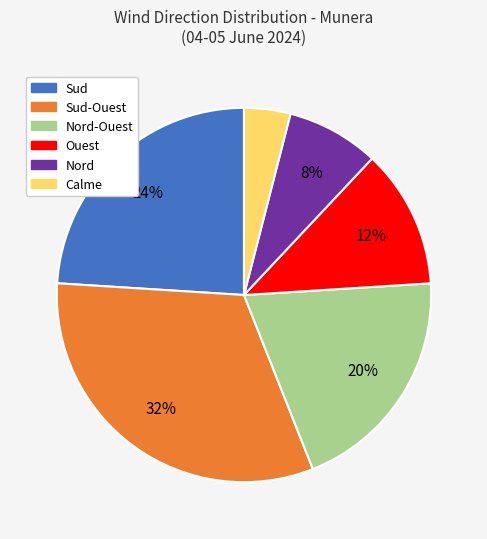

Is there any slice that represents more than half of the pie?

No